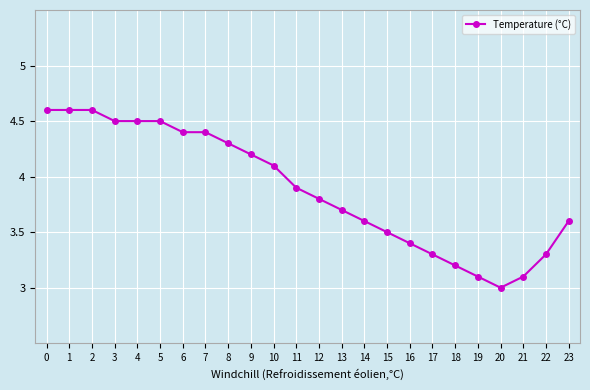

What is the minimum value shown in the chart?

3.0